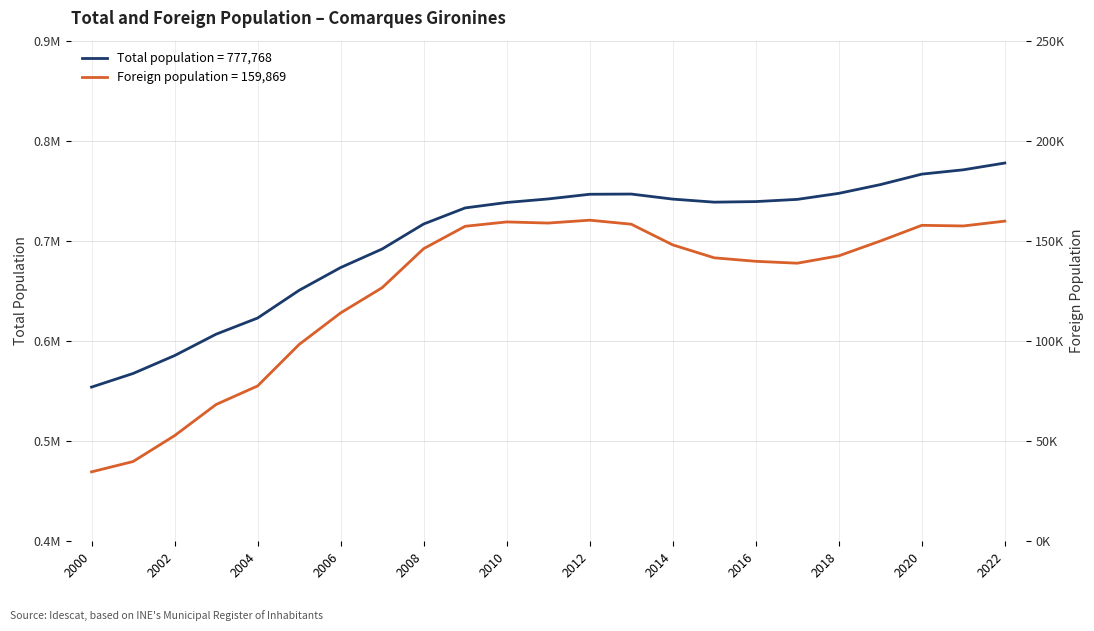

At which category does Foreign population reach its first local peak?

2010